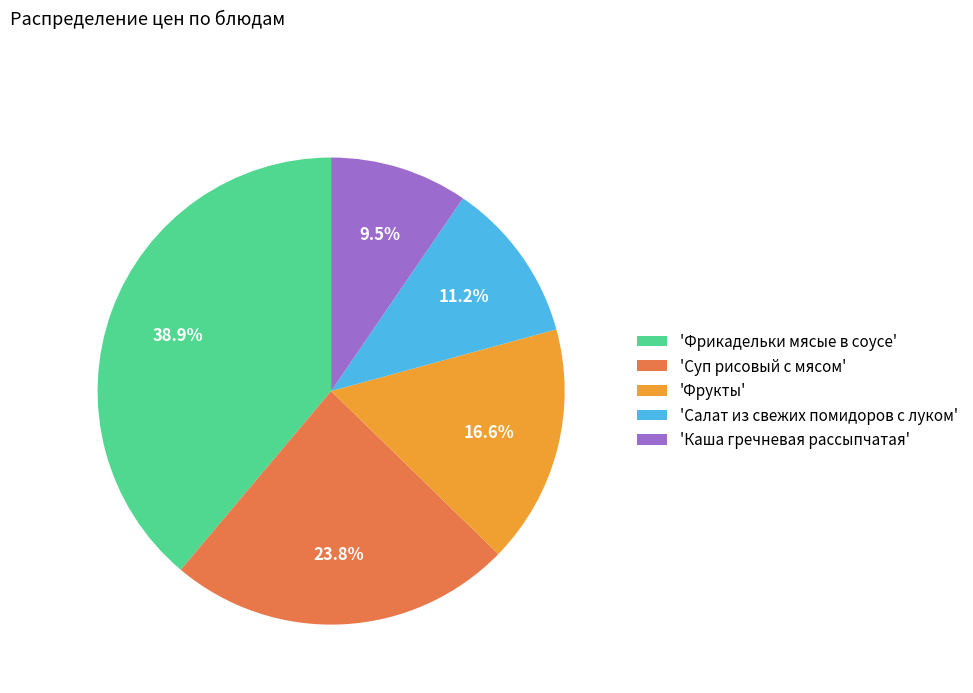

Approximately how many times larger is the value at 'Суп рисовый с мясом' compared to 'Каша гречневая рассыпчатая'?

2.5